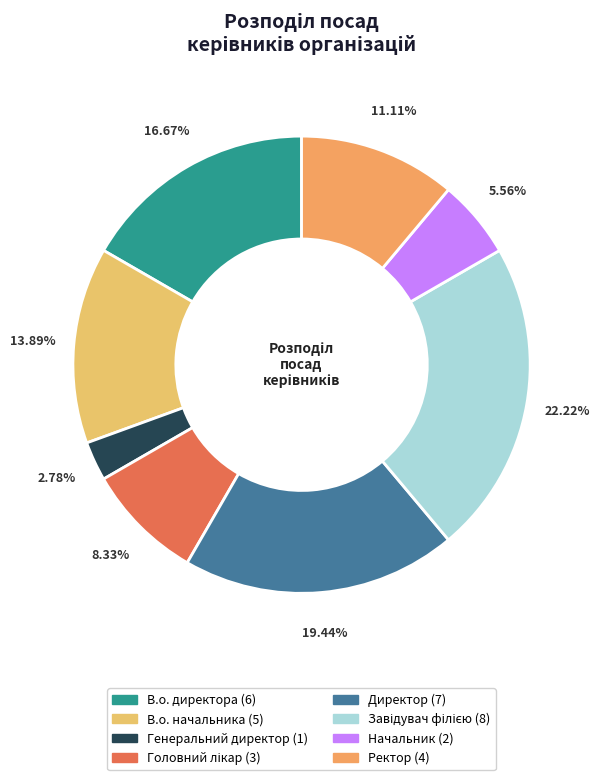

To the nearest percent, what percentage of the pie is В.о. директора?

17%